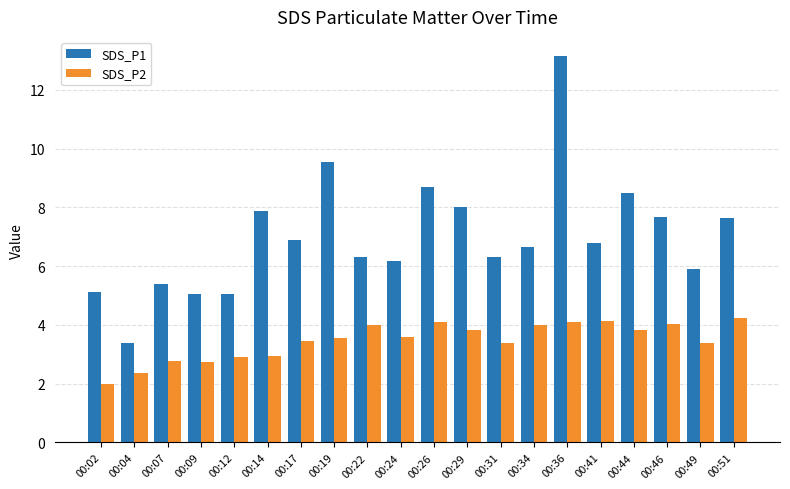

Count the number of categories in the chart.

20